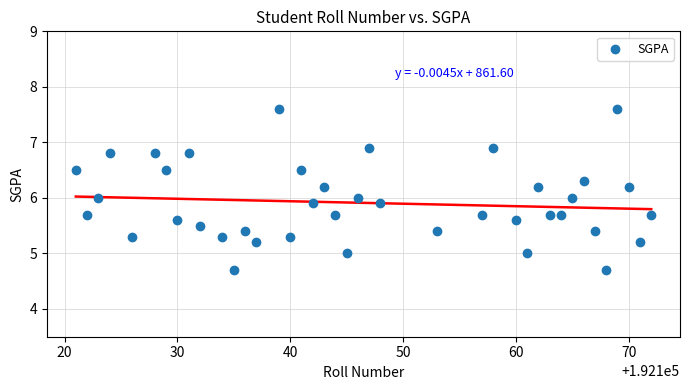

What is the range of X values (max minus min)?

51.0